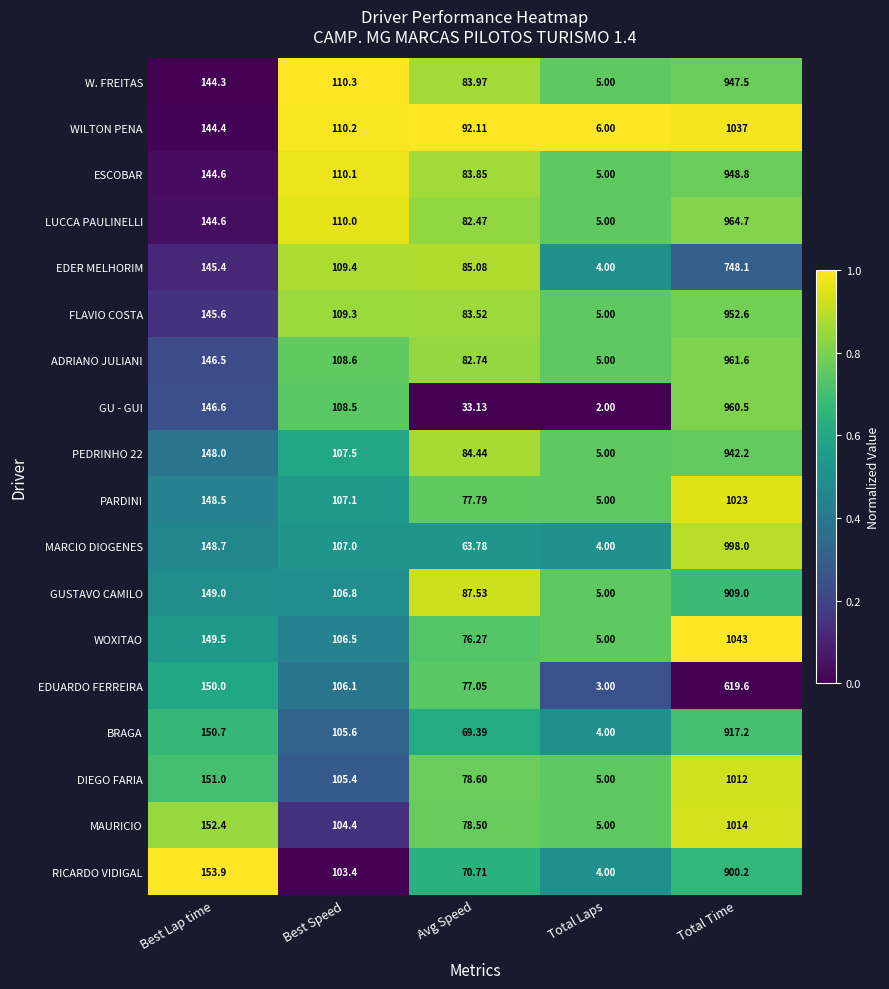

Which series has the largest total across all categories?

WILTON PENA